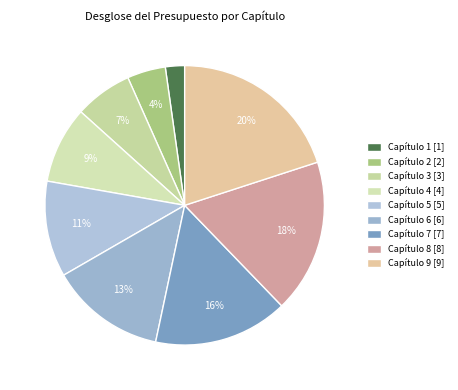

How much of the chart is everything except Capítulo 3?

93.3%